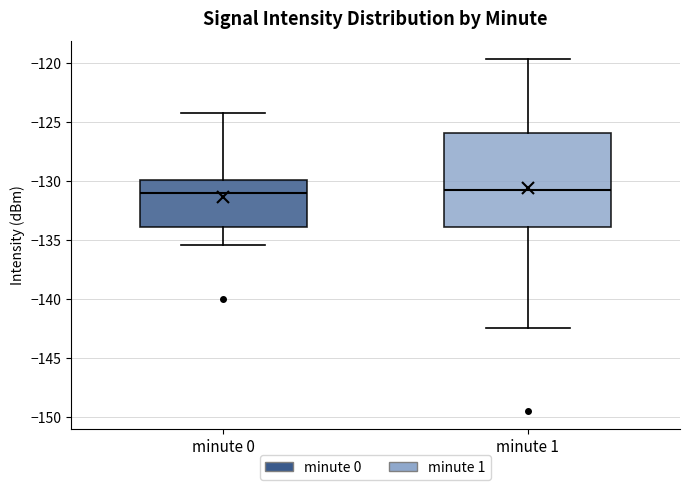

Reading left to right, read every box against the y-axis: the position of its median line, the range the box covers, and the ends of its whiskers. The values are not printed on the chart, so give them approximately, as read against the axis.

minute 0: median -131.0, box -134.0 to -130.0, whiskers -135.5 to -124.5
minute 1: median -130.5, box -134.0 to -126.0, whiskers -142.5 to -119.5